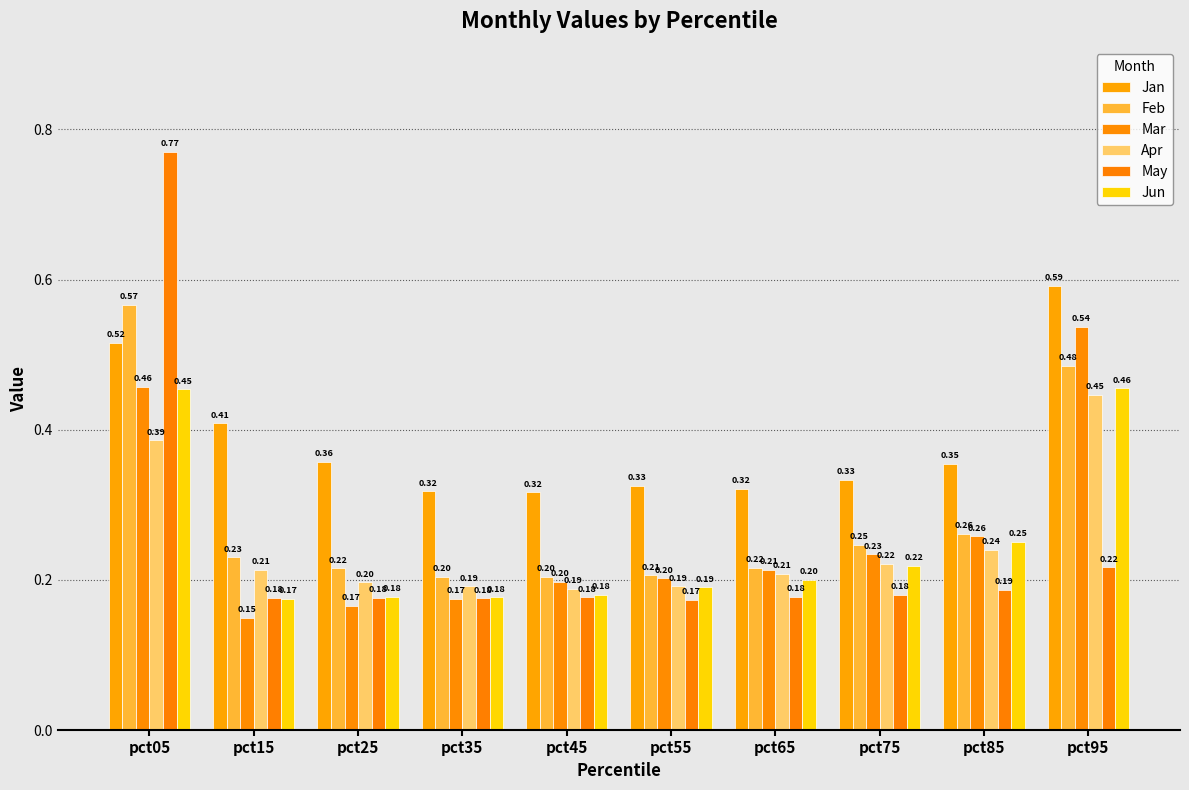

At which label is Apr closest to 0?

pct45